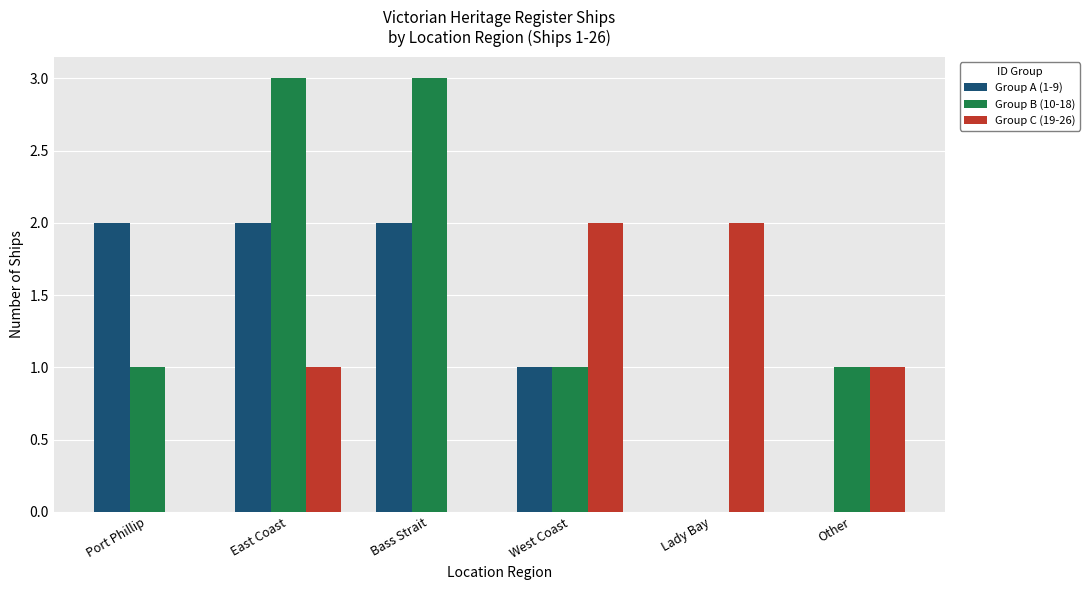

What is the greatest value displayed?

3